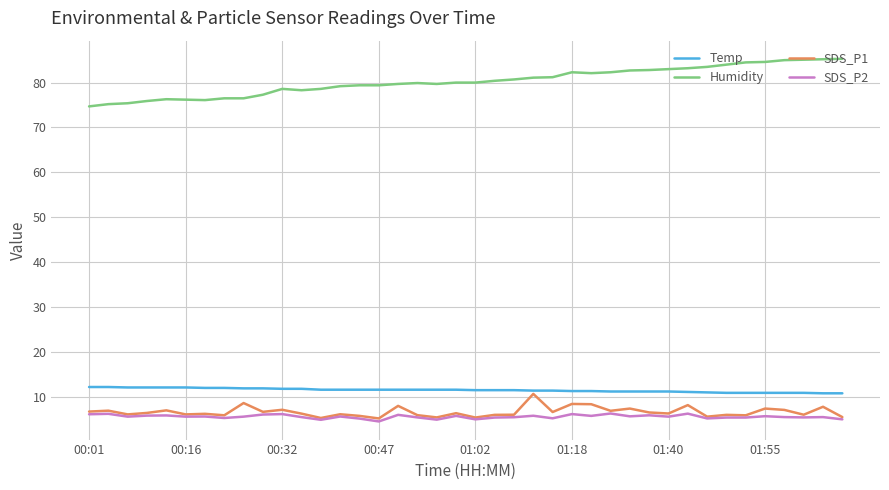

Which series has the widest spread of values?

Humidity